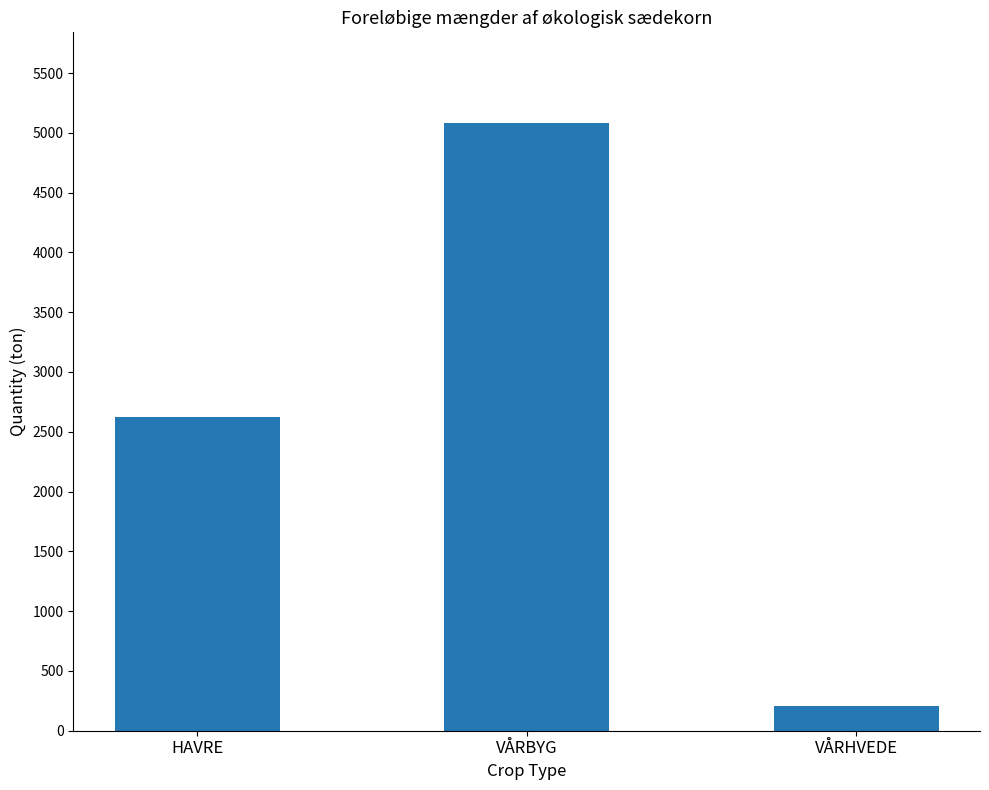

What is the value of the 3rd bar from the left?

204.0